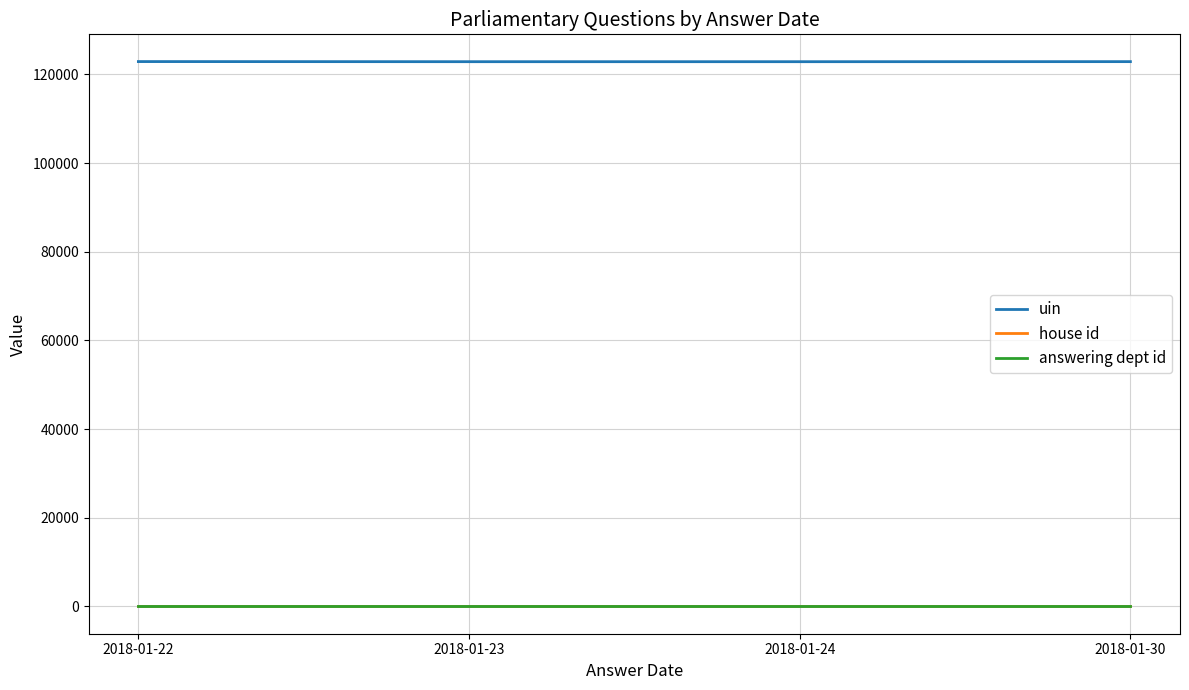

True or false: uin and answering dept id intersect in this chart.

False